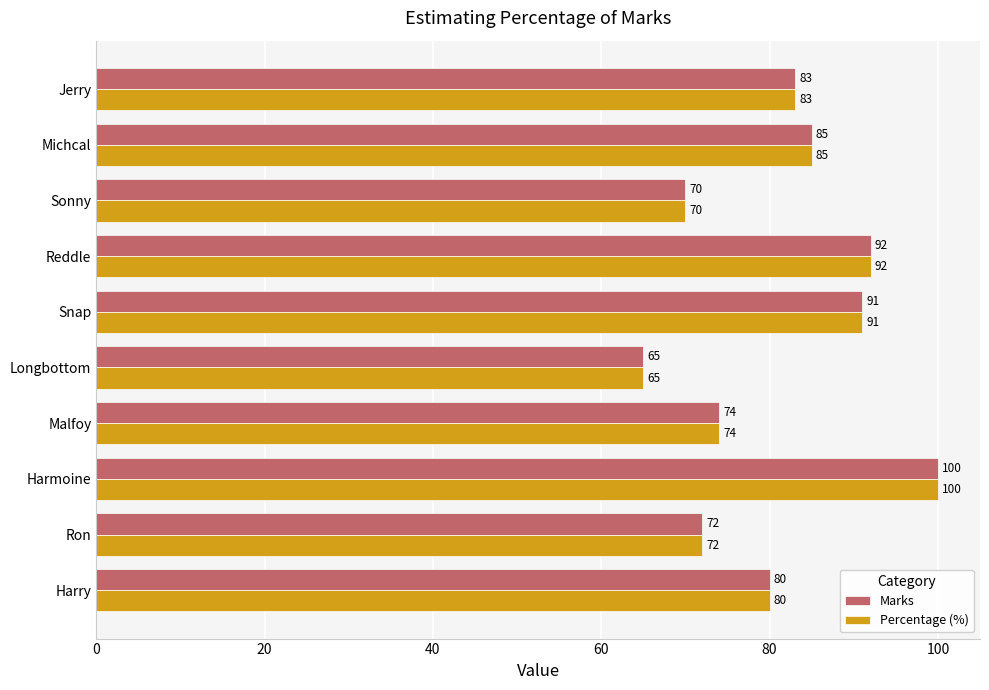

At which label is Percentage (%) closest to 82?

Jerry